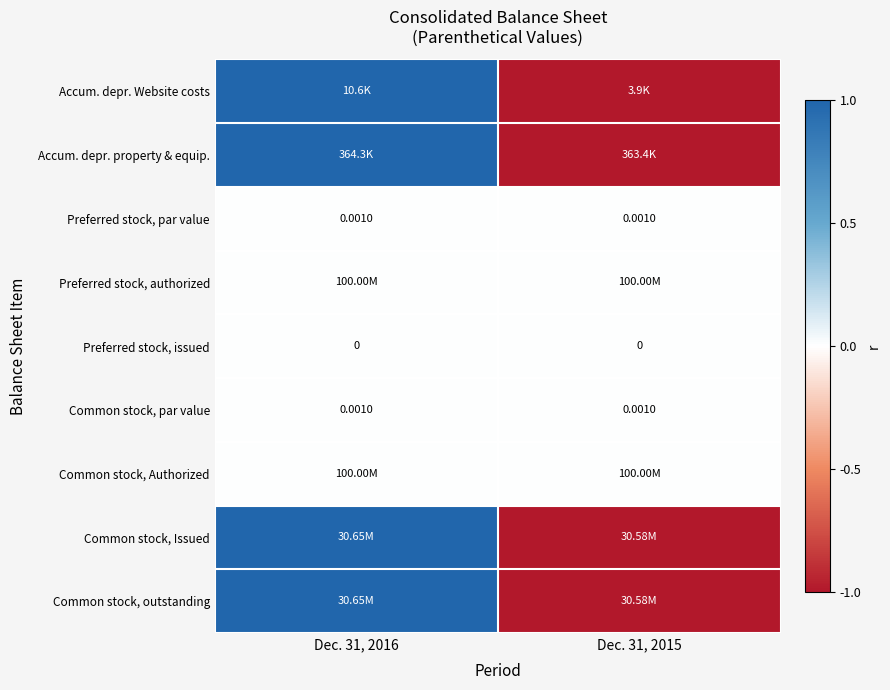

How many data points does each series have?

2